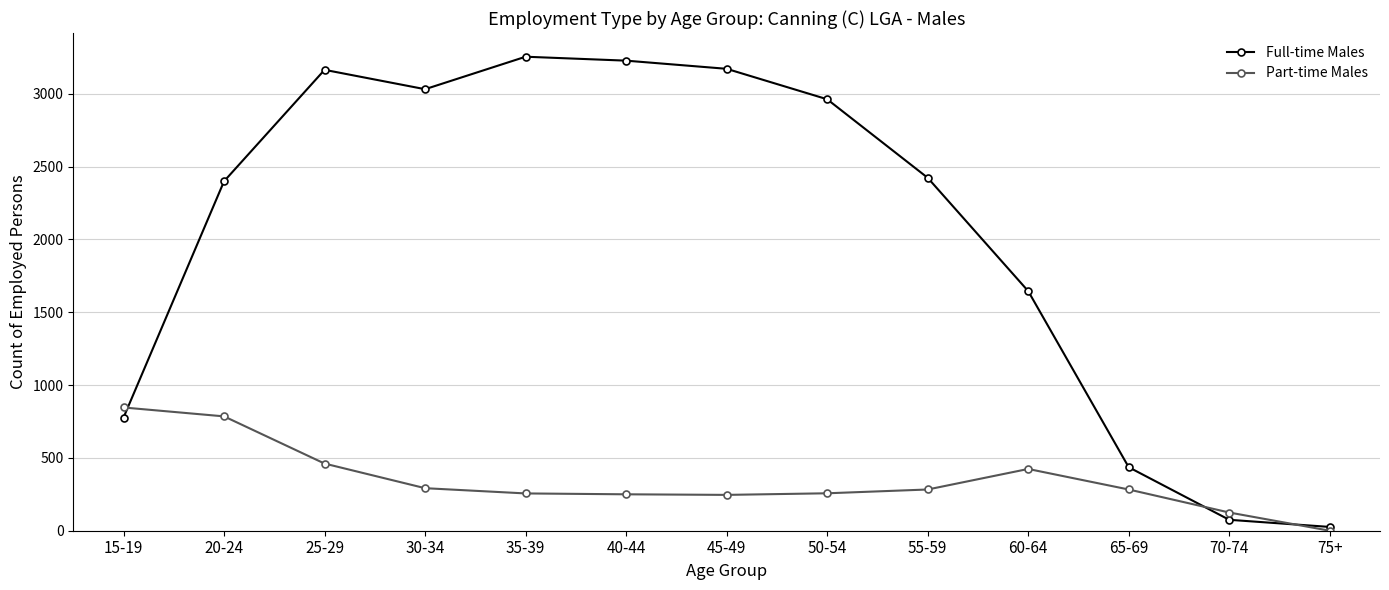

Which series has the largest total across all categories?

Full-time Males